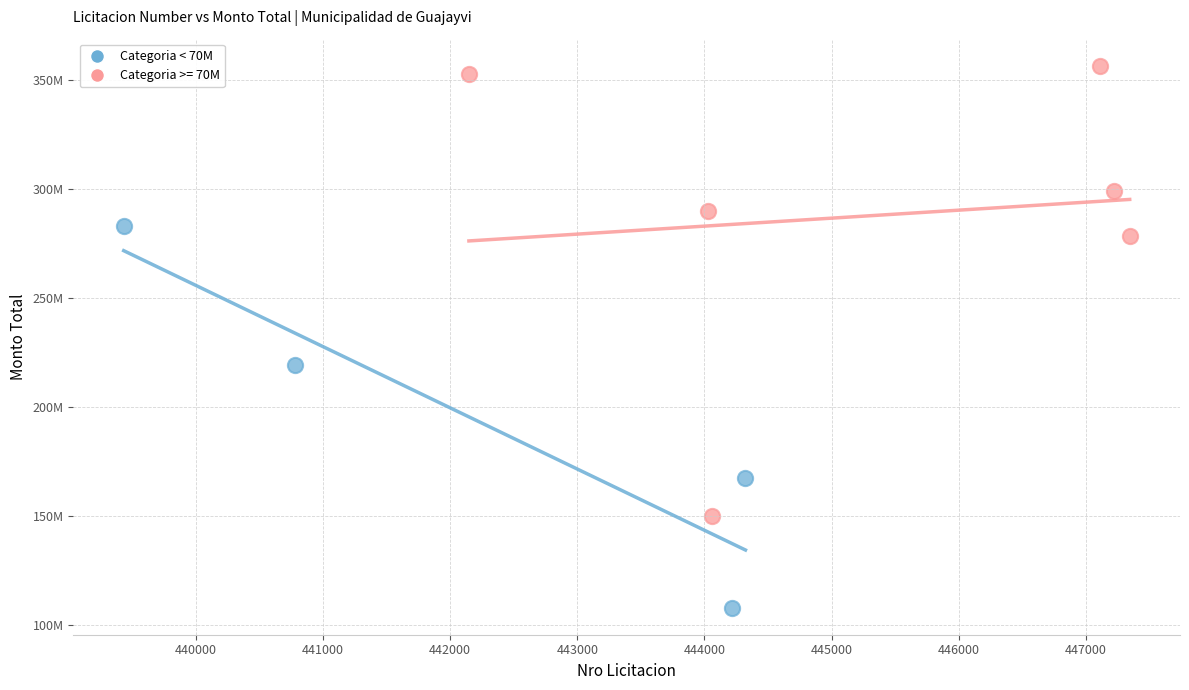

What are all the series names shown in the legend?

Categoria < 70M, Categoria >= 70M